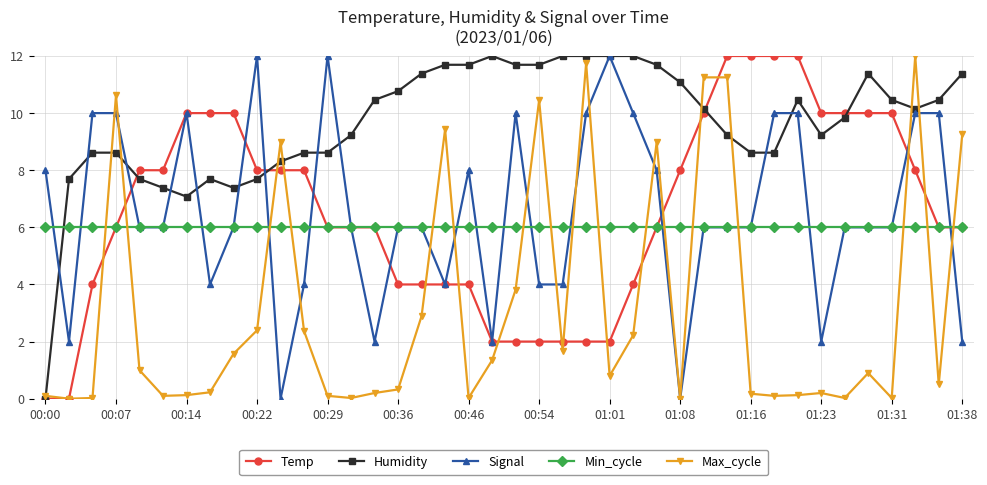

What is the highest value of the Humidity series?

12.0